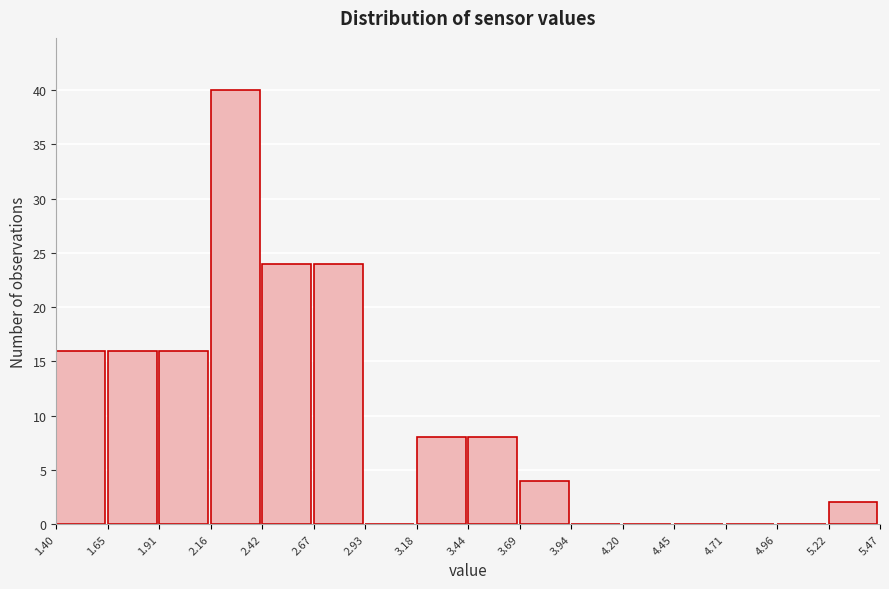

What is the height of the bar covering 1.91 to 2.16 on the x-axis? The values are not printed on the chart, so give them approximately, as read against the axis.

16